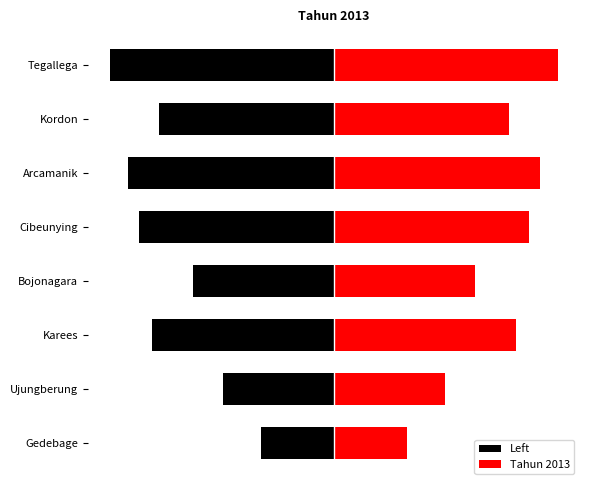

At how many categories does at least one series exceed 159?

8